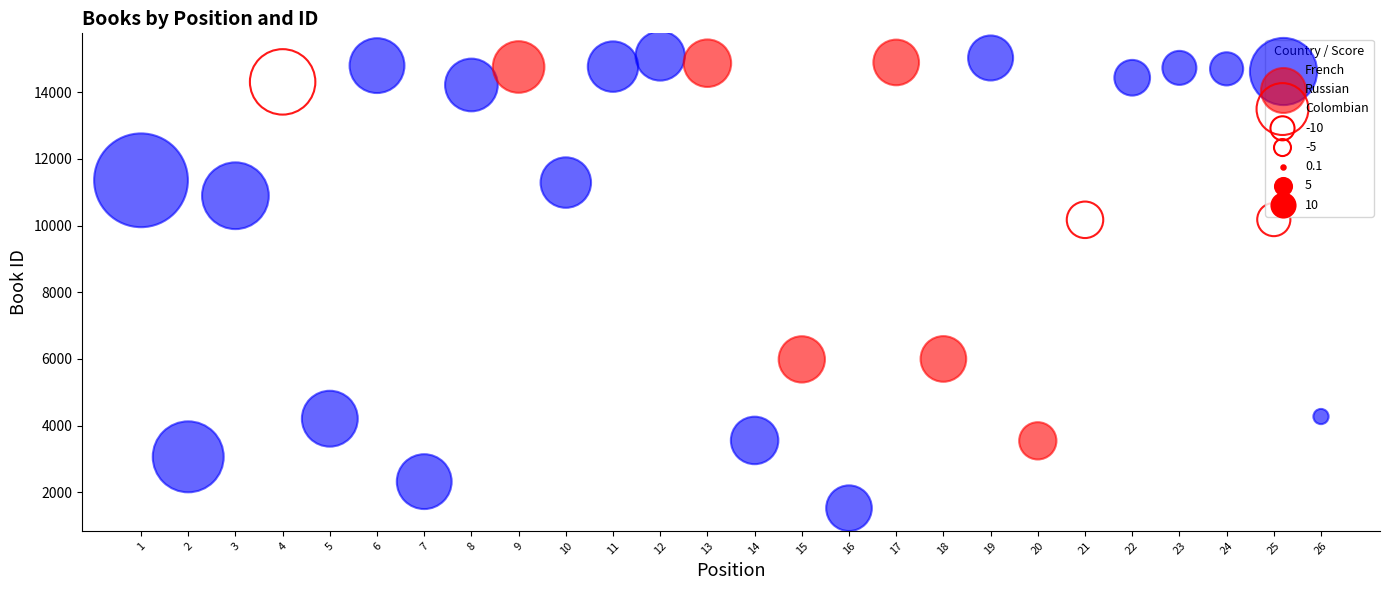

Which series has the widest spread of Y values?

French